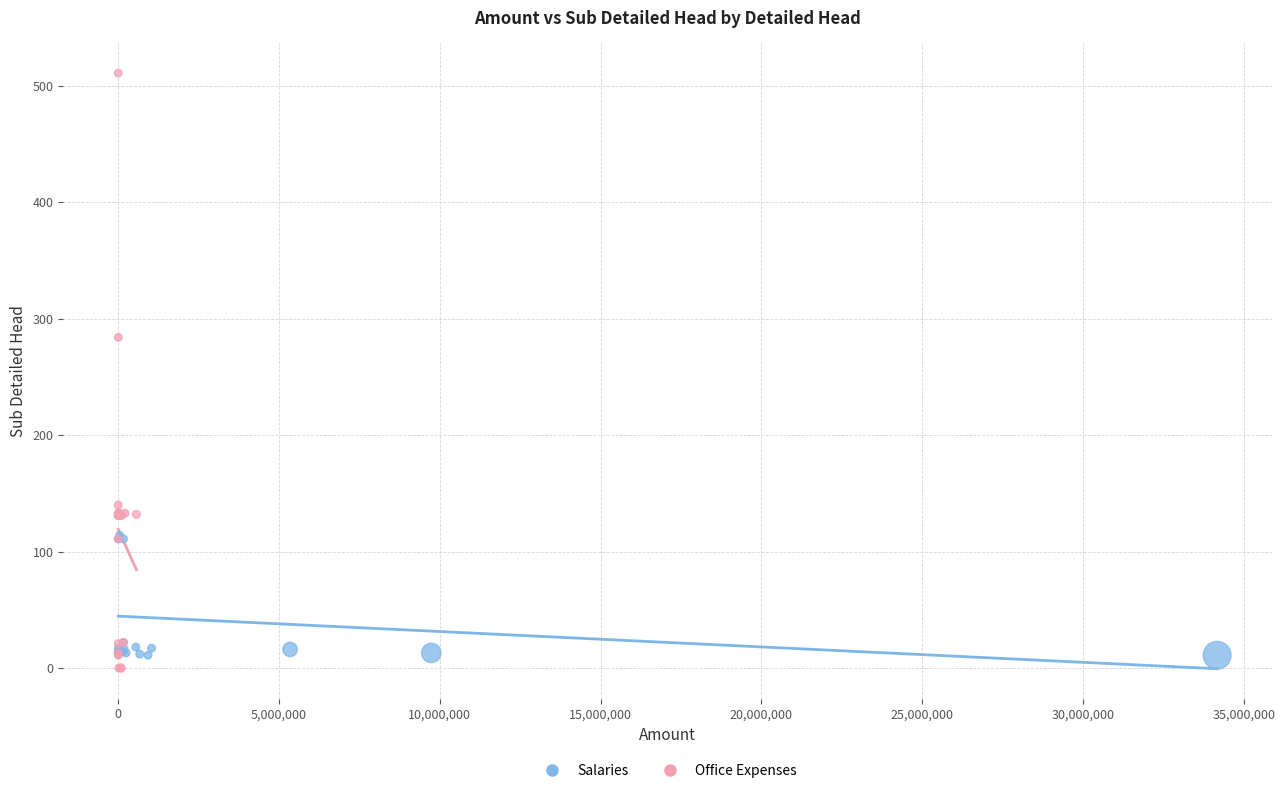

Which series contains the highest Y value?

Office Expenses